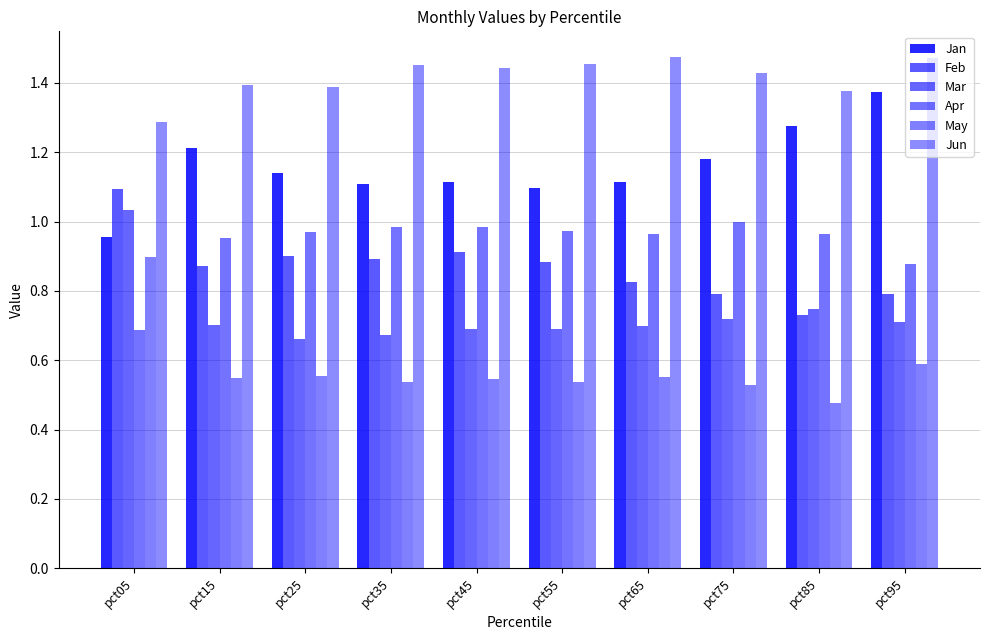

Reading right to left, what are all the values shown in this chart?

Jan: pct95=1.4	pct85=1.3	pct75=1.2	pct65=1.1	pct55=1.1	pct45=1.1	pct35=1.1	pct25=1.1	pct15=1.2	pct05=1.0
Feb: pct95=0.8	pct85=0.7	pct75=0.8	pct65=0.8	pct55=0.9	pct45=0.9	pct35=0.9	pct25=0.9	pct15=0.9	pct05=1.1
Mar: pct95=0.7	pct85=0.7	pct75=0.7	pct65=0.7	pct55=0.7	pct45=0.7	pct35=0.7	pct25=0.7	pct15=0.7	pct05=1.0
Apr: pct95=0.9	pct85=1.0	pct75=1.0	pct65=1.0	pct55=1.0	pct45=1.0	pct35=1.0	pct25=1.0	pct15=1.0	pct05=0.7
May: pct95=0.6	pct85=0.5	pct75=0.5	pct65=0.6	pct55=0.5	pct45=0.5	pct35=0.5	pct25=0.6	pct15=0.5	pct05=0.9
Jun: pct95=1.5	pct85=1.4	pct75=1.4	pct65=1.5	pct55=1.5	pct45=1.4	pct35=1.5	pct25=1.4	pct15=1.4	pct05=1.3